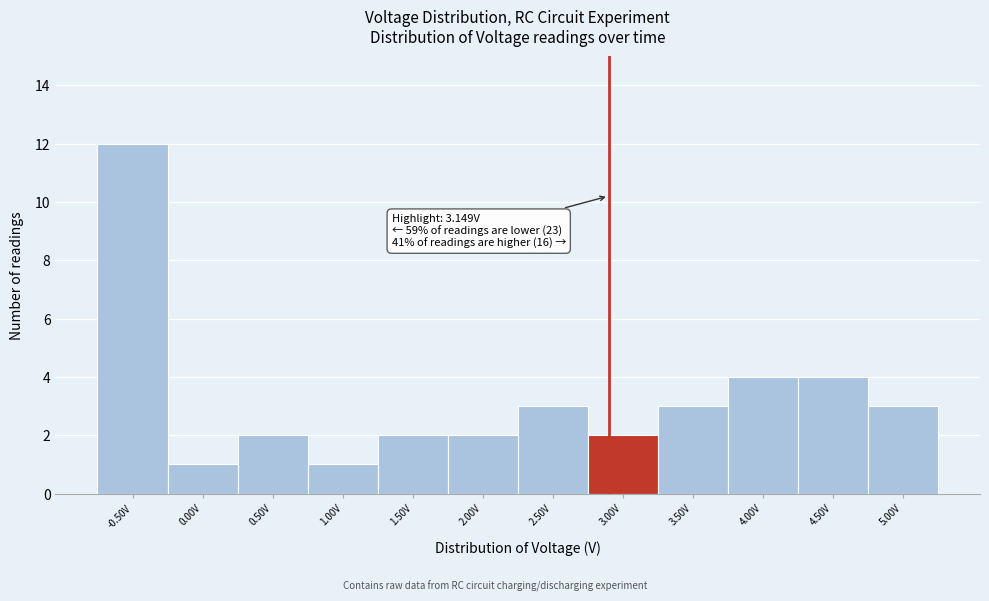

Reading right to left, list all the values displayed in this chart.

5.00V=3	4.50V=4	4.00V=4	3.50V=3	3.00V=2	2.50V=3	2.00V=2	1.50V=2	1.00V=1	0.50V=2	0.00V=1	-0.50V=12